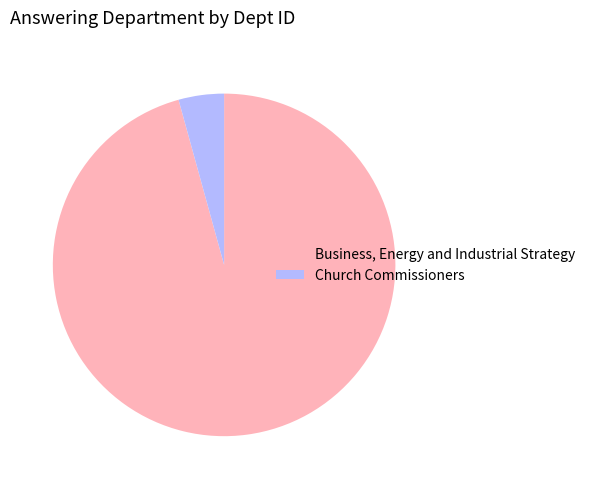

Does any single category account for the majority?

Yes